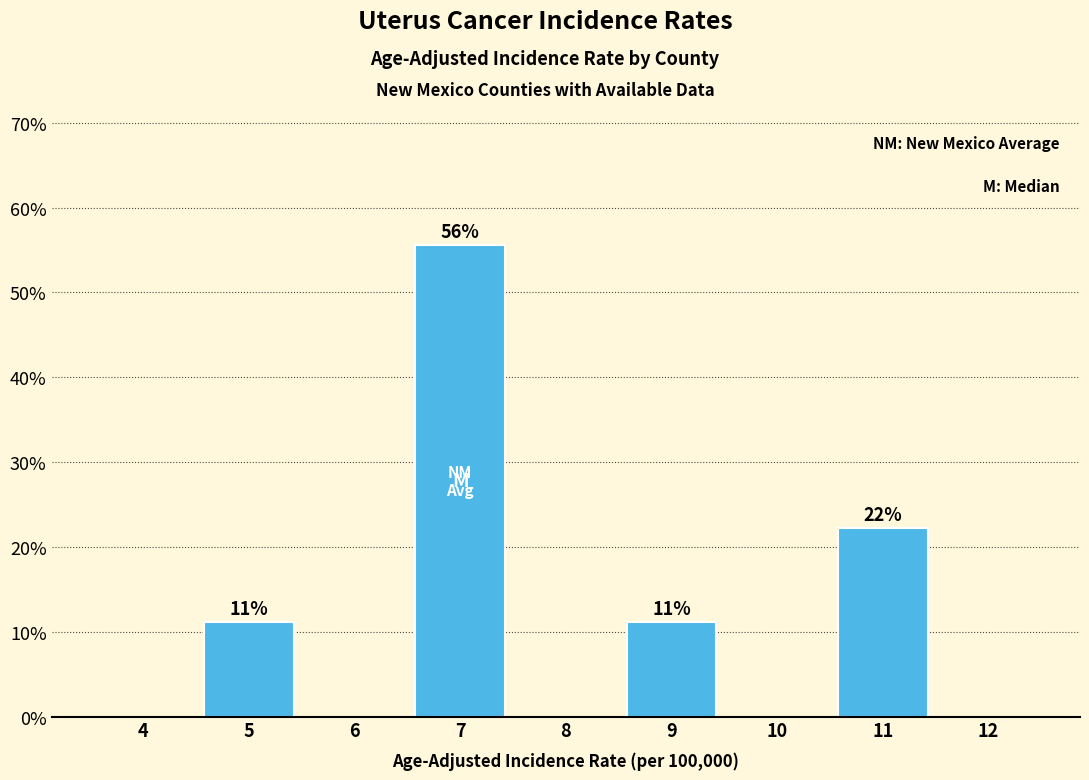

Reading right to left, list all the values displayed in this chart.

12=0.0	11=22.2	10=0.0	9=11.1	8=0.0	7=55.6	6=0.0	5=11.1	4=0.0